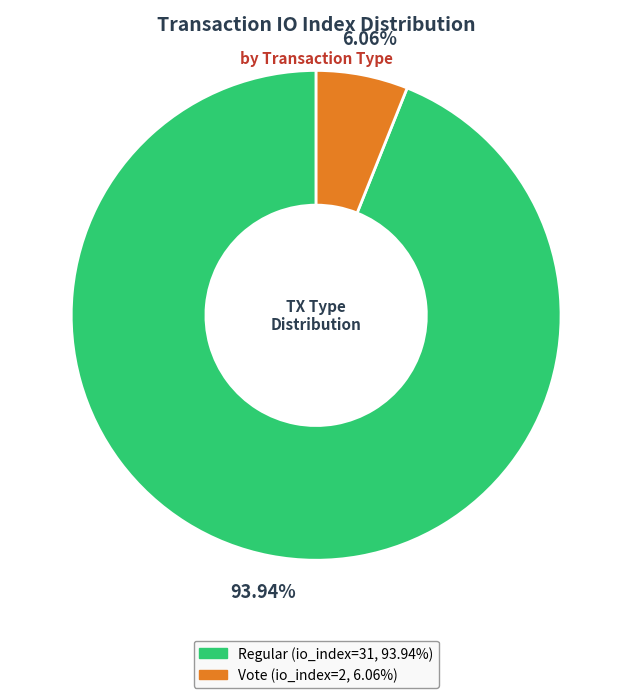

How many segments does this pie chart have?

2